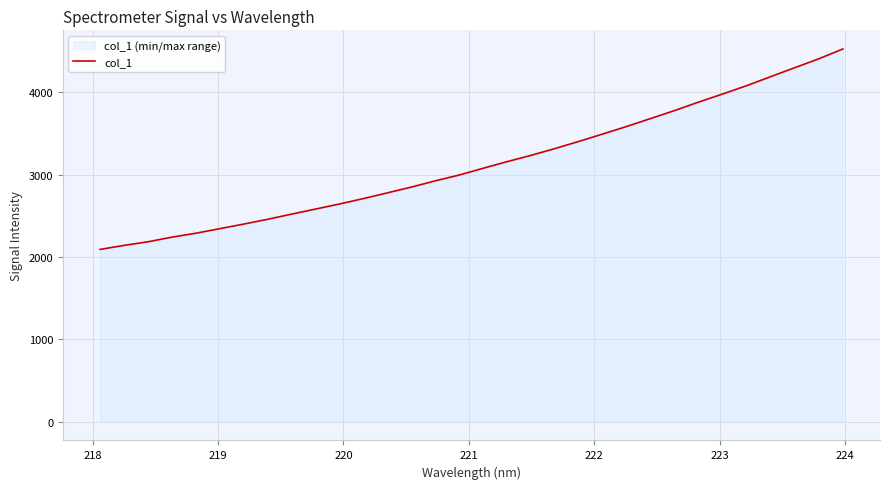

What is the difference between the second highest and second lowest values?

2265.8